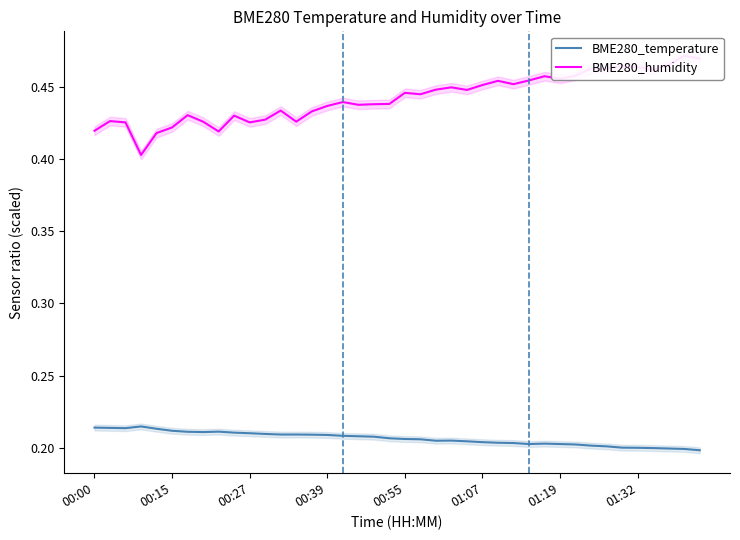

True or false: BME280_temperature and BME280_humidity intersect in this chart.

False